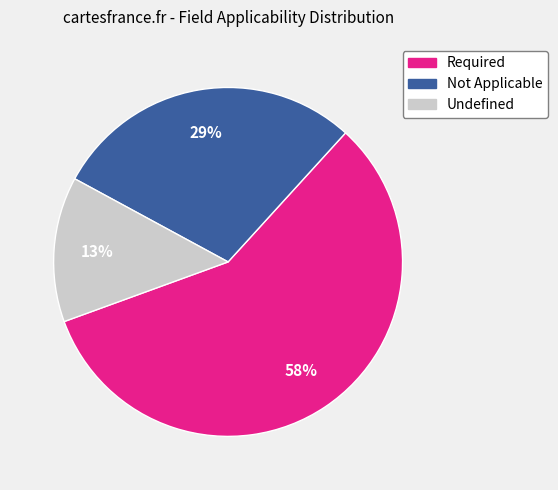

What is the majority slice?

Required